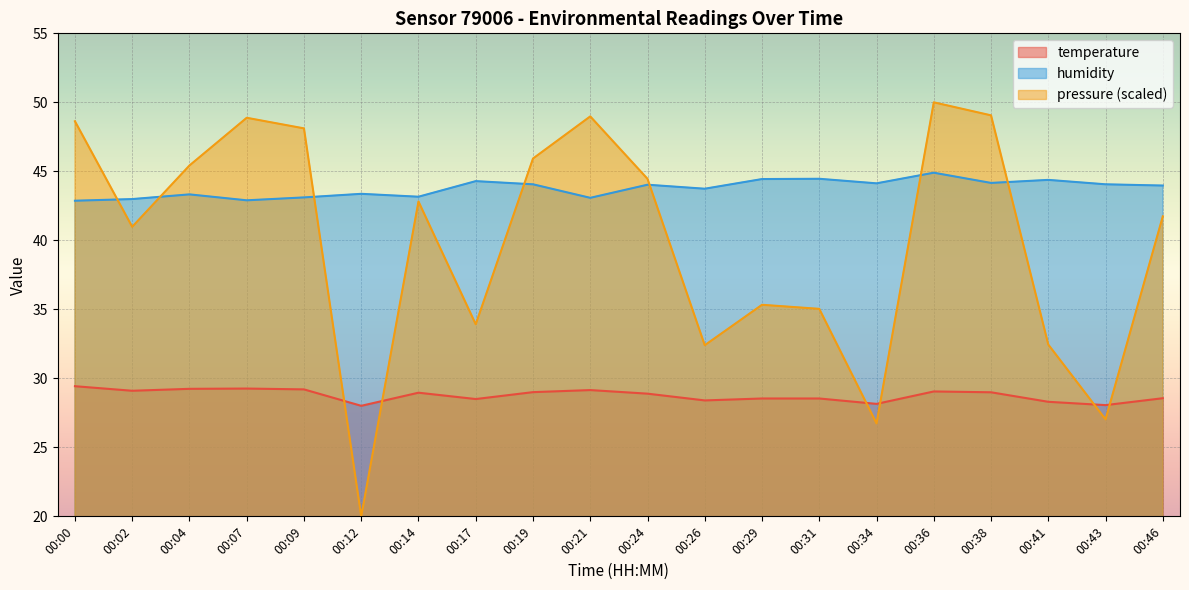

Where do pressure_norm and humidity first cross each other?

00:00 and 00:02